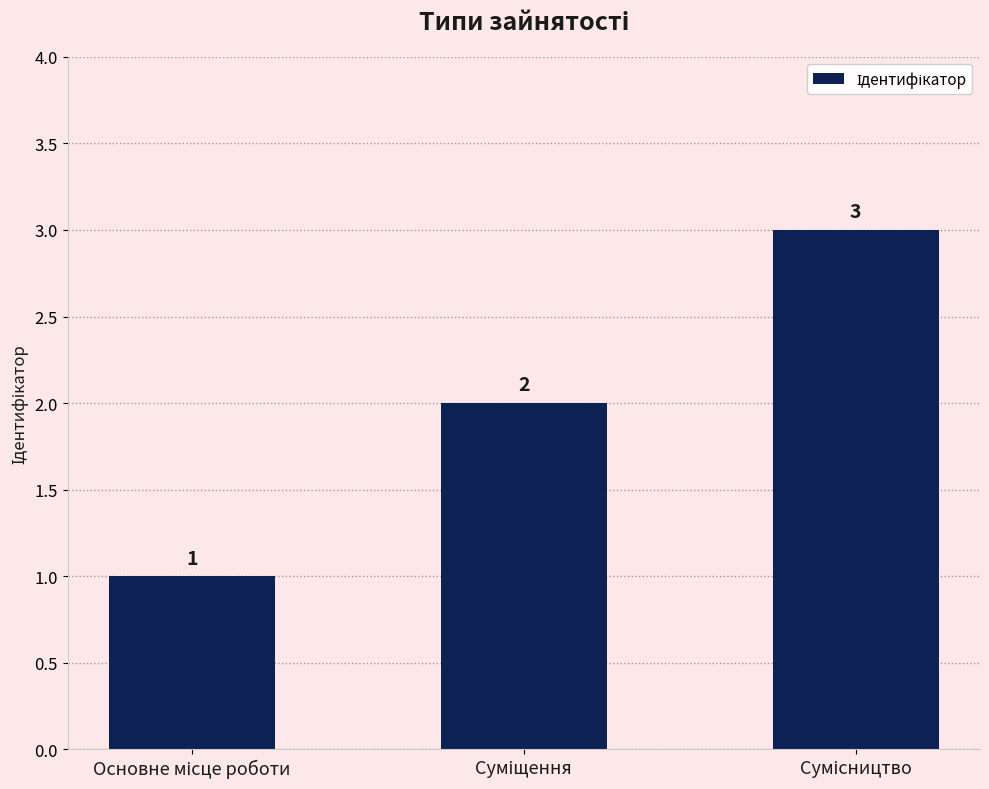

What is the value of the 3rd bar from the left?

3